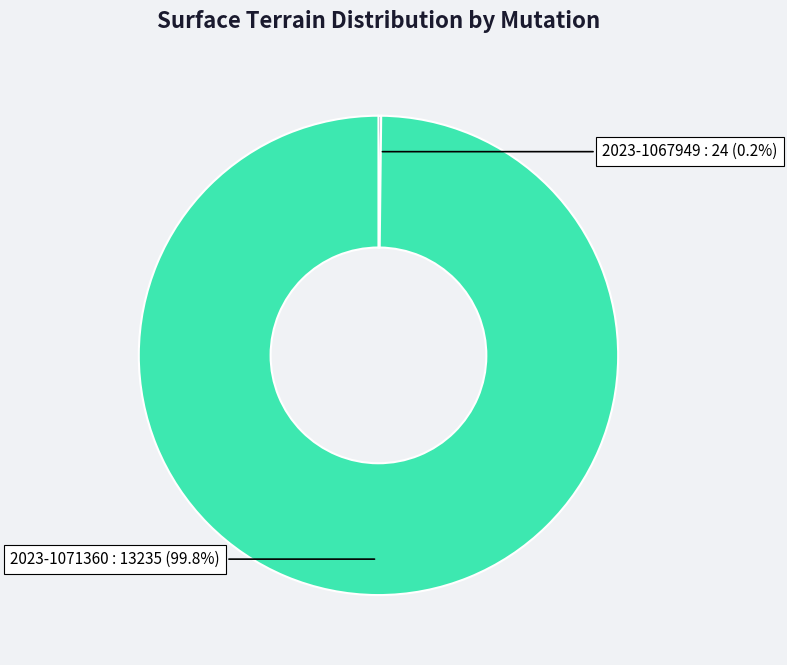

Is there any slice that represents more than half of the pie?

Yes